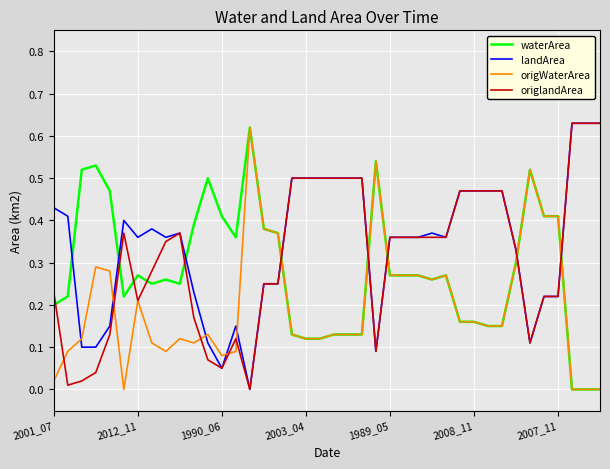

Rank the series by their average value, from highest to lowest.

landArea, origlandArea, waterArea, origWaterArea